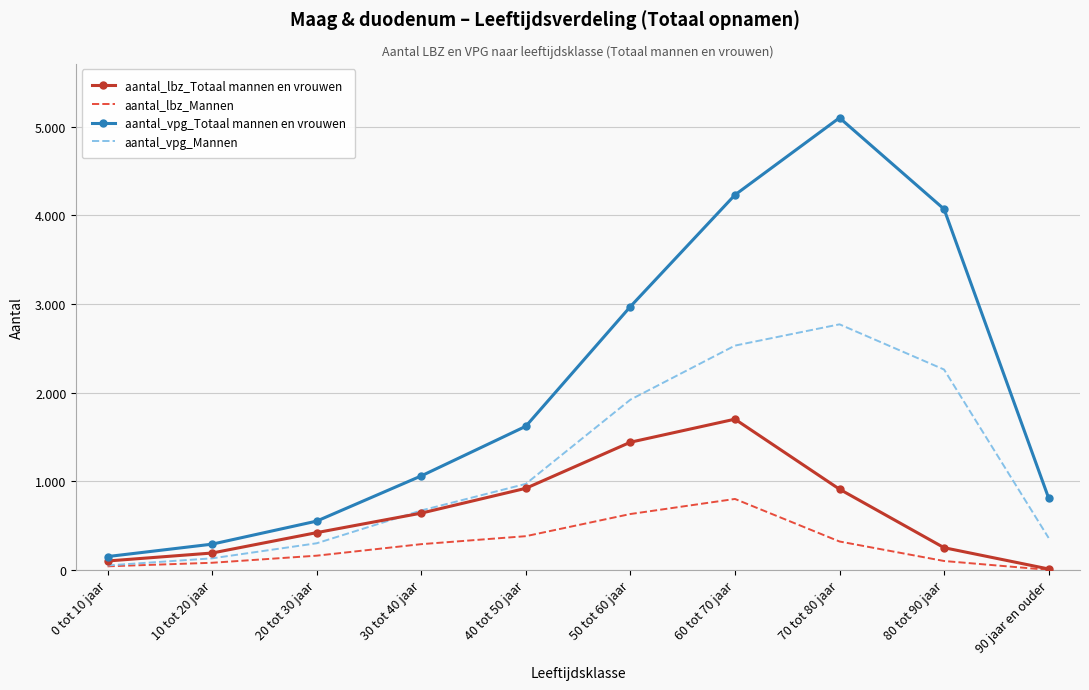

What is the maximum value for aantal_lbz_Totaal mannen en vrouwen?

1700